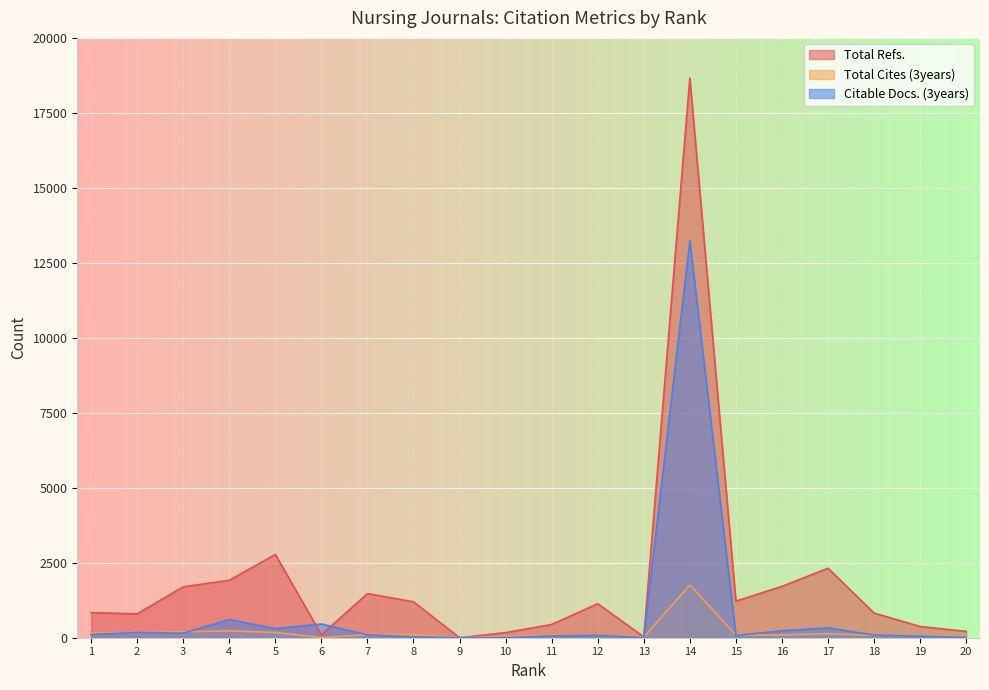

At which category is the sum across all series the highest?

14